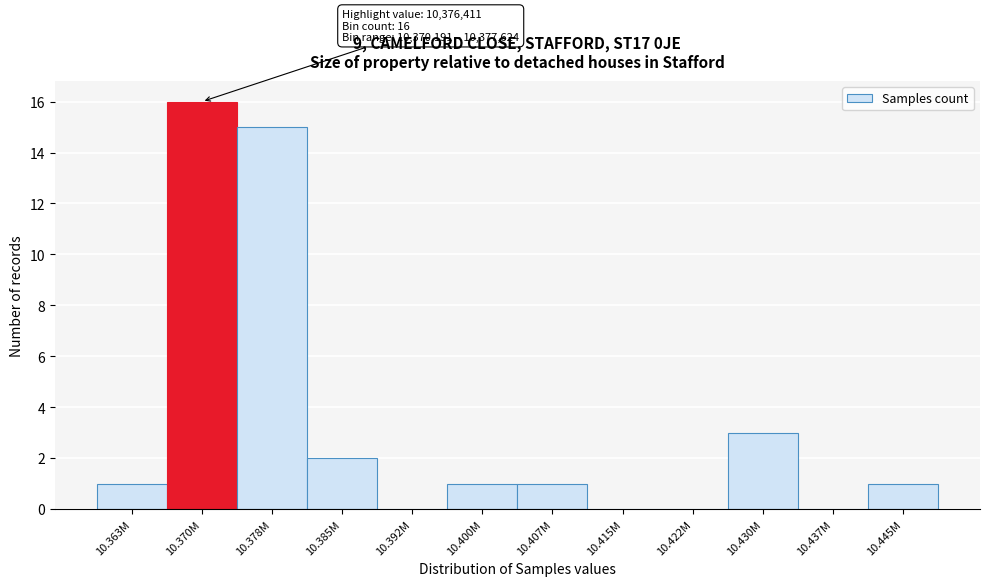

Reading left to right, transcribe all the data shown in this chart.

10.363M=1	10.370M=16	10.378M=15	10.385M=2	10.392M=0	10.400M=1	10.407M=1	10.415M=0	10.422M=0	10.430M=3	10.437M=0	10.445M=1